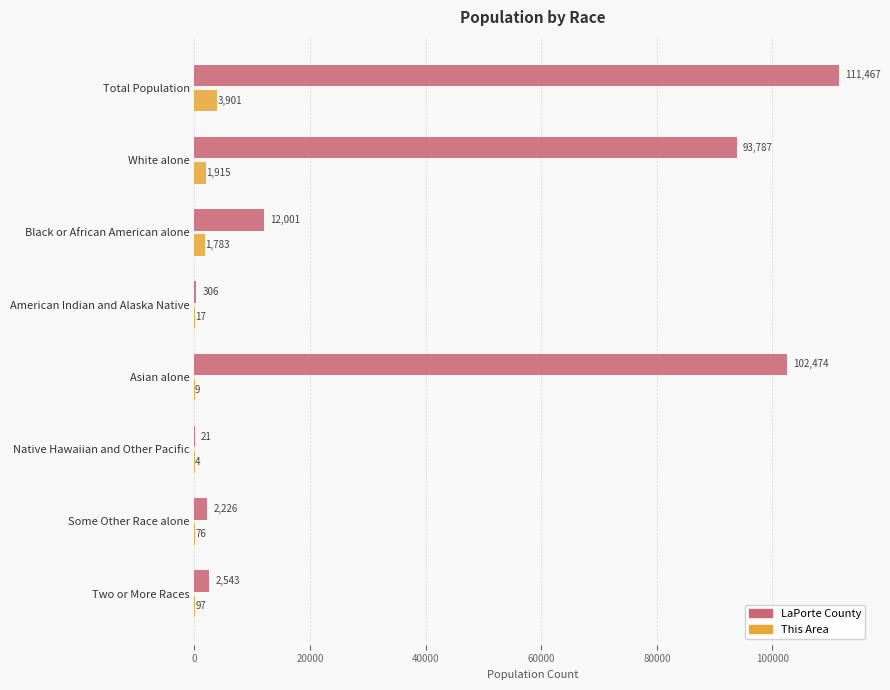

How many distinct data groups are displayed?

2